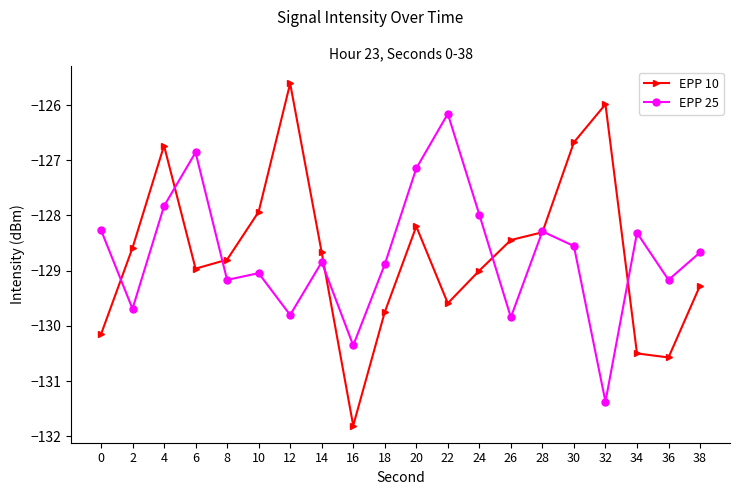

Is it true that EPP 25 equals -191.5 at 24?

False